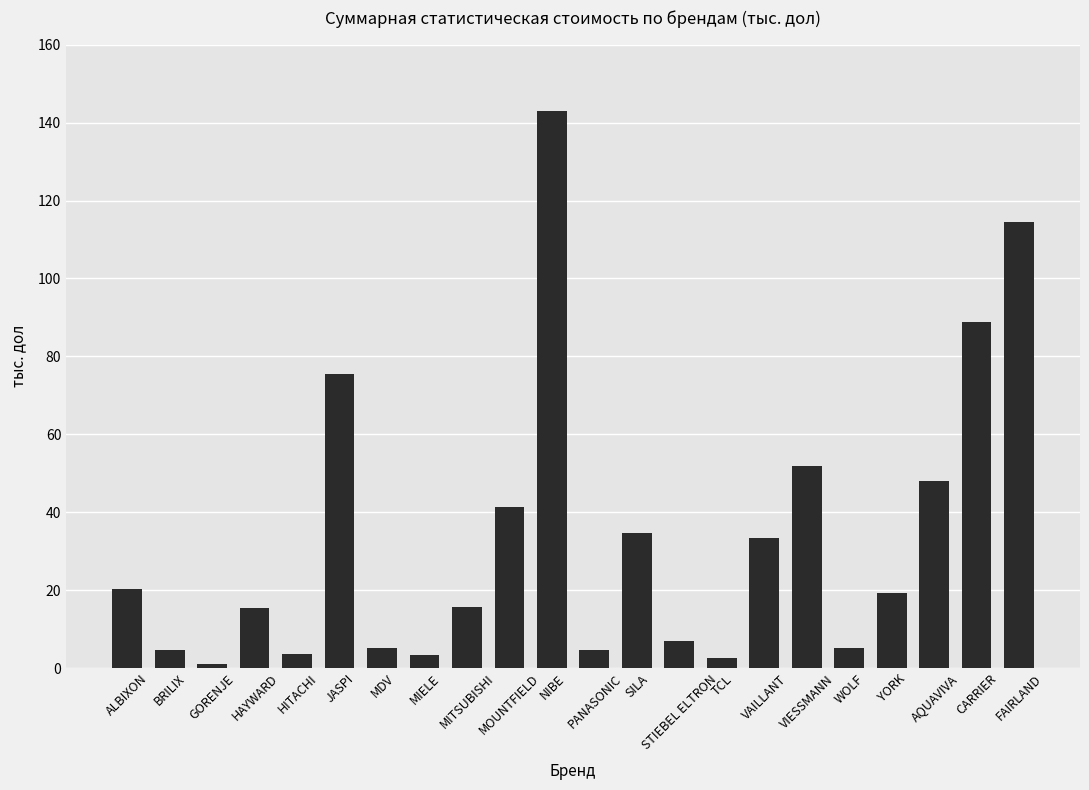

What position from the left is JASPI?

6